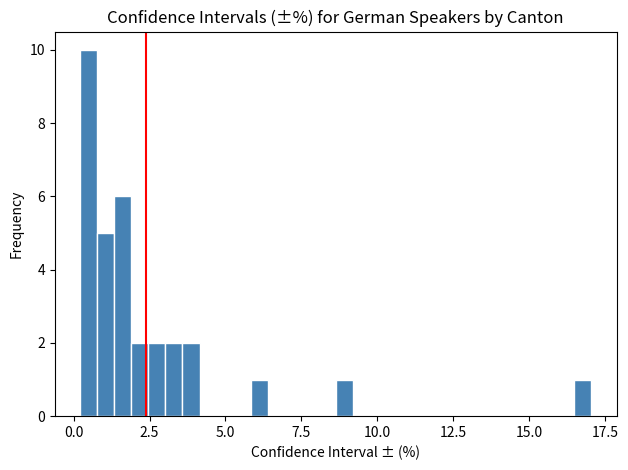

Around what value on the x-axis is the tallest bar? Give the approximate position of its centre, as read against the axis.

0.5